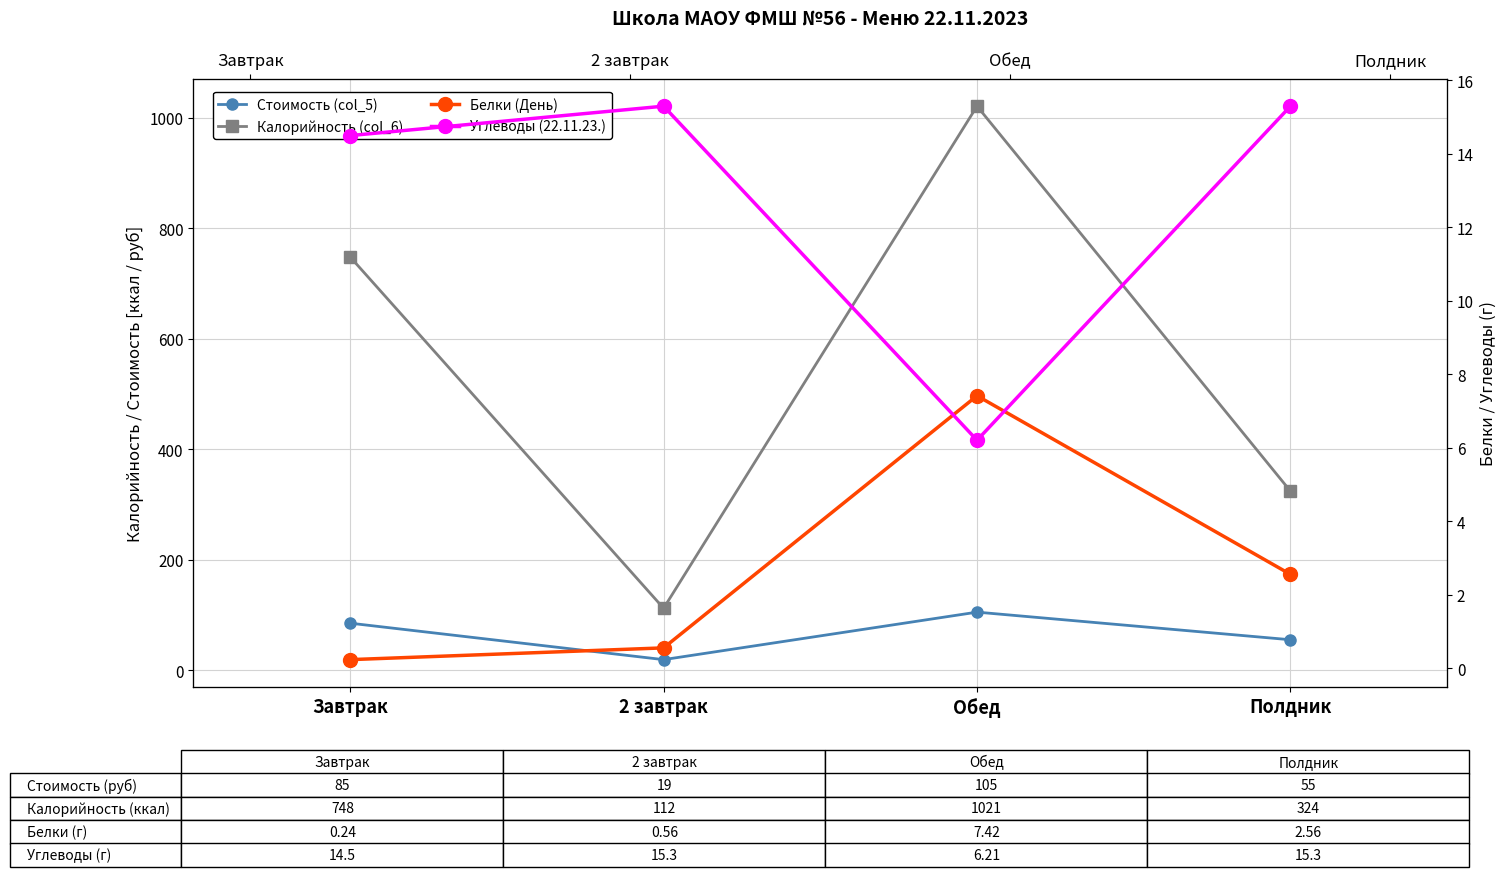

At which category is the sum across all series the highest?

Обед